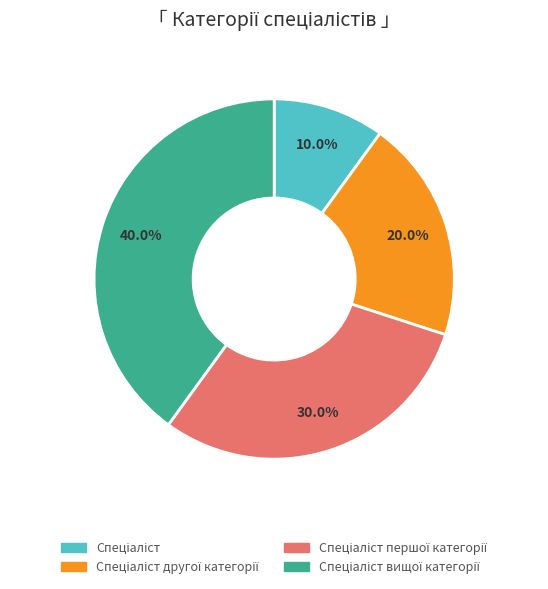

Does any single category account for the majority?

No